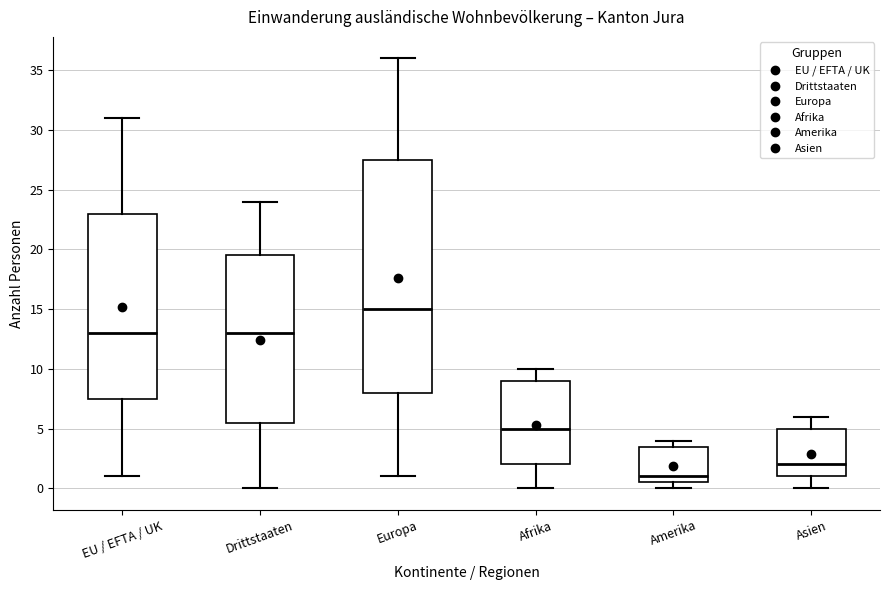

Which box has the highest median line?

Europa